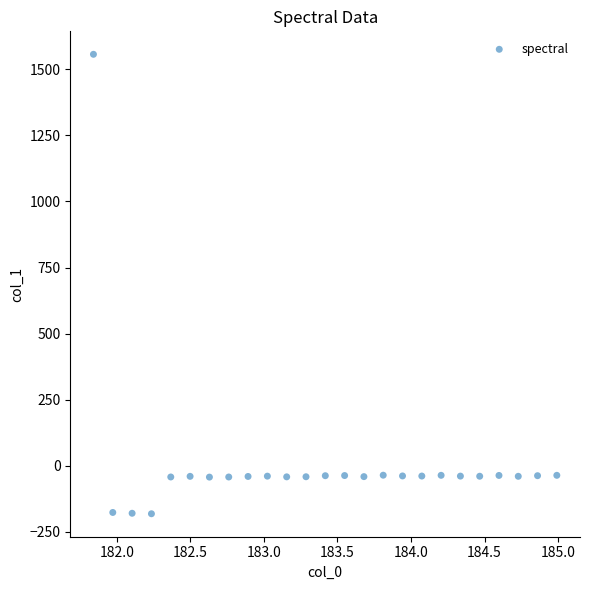

What is the range of X values (max minus min)?

3.1